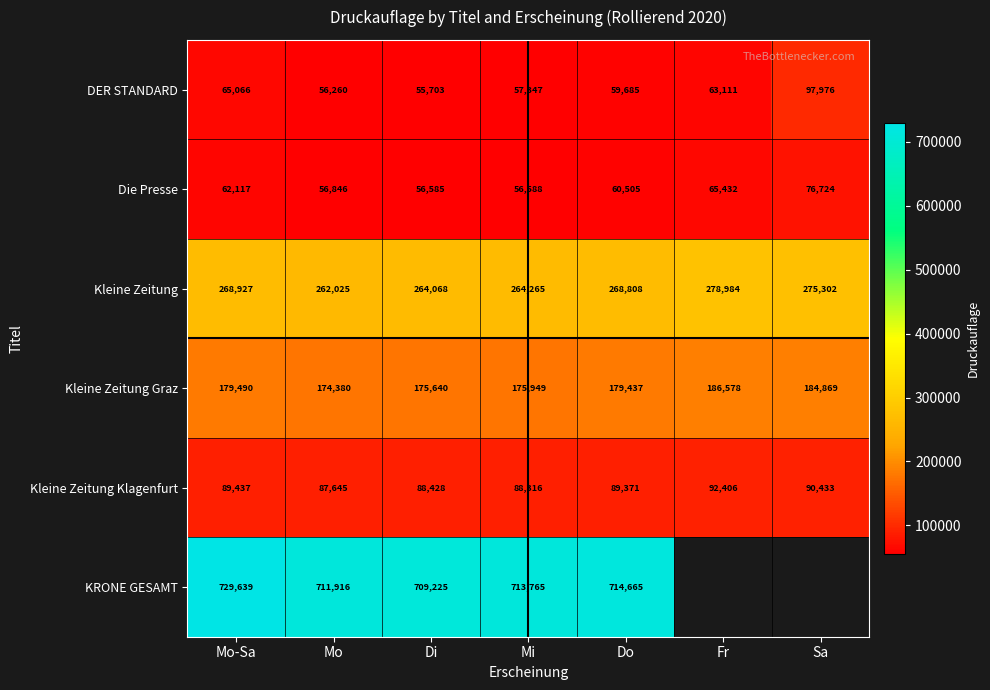

The value of Kleine Zeitung Graz at Mi is 81177. True or false?

False